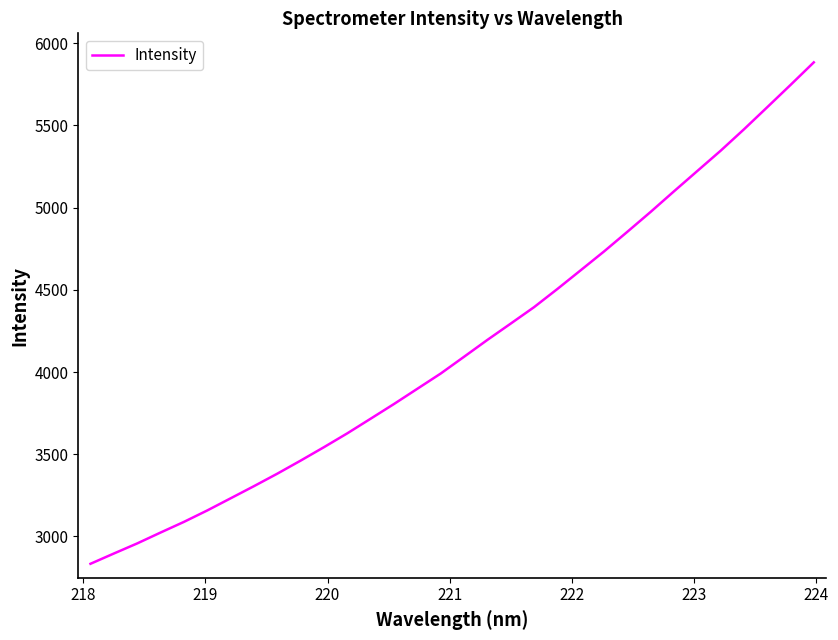

Reading left to right, list all the values displayed in this chart.

2834.1	2896.5	2957.9	3024.0	3088.8	3158.4	3232.2	3306.2	3382.1	3461.6	3543.4	3627.6	3716.5	3805.9	3898.4	3990.9	4092.9	4195.4	4294.6	4394.4	4505.0	4618.8	4733.1	4852.6	4973.7	5098.7	5222.2	5345.4	5475.5	5610.0	5745.5	5883.1